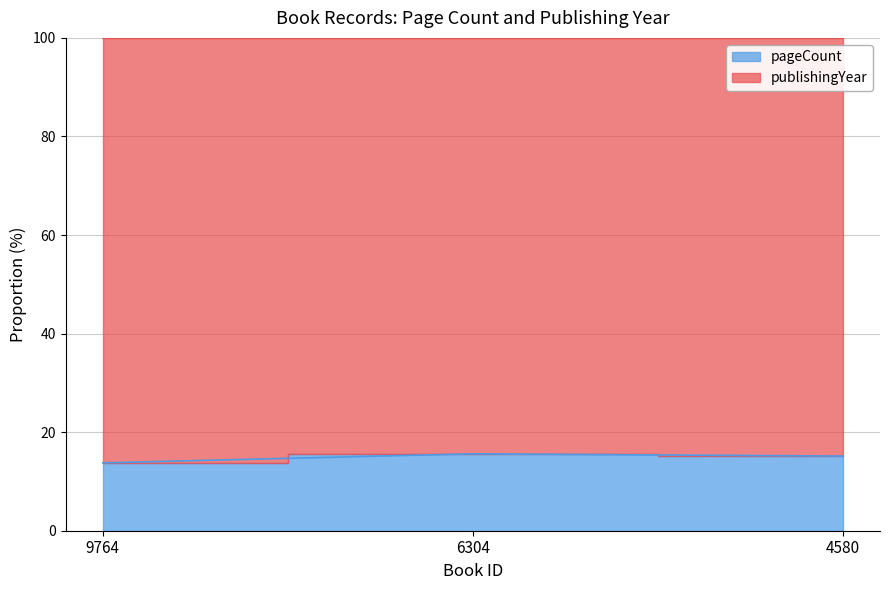

Read the value at 9764.

13.8